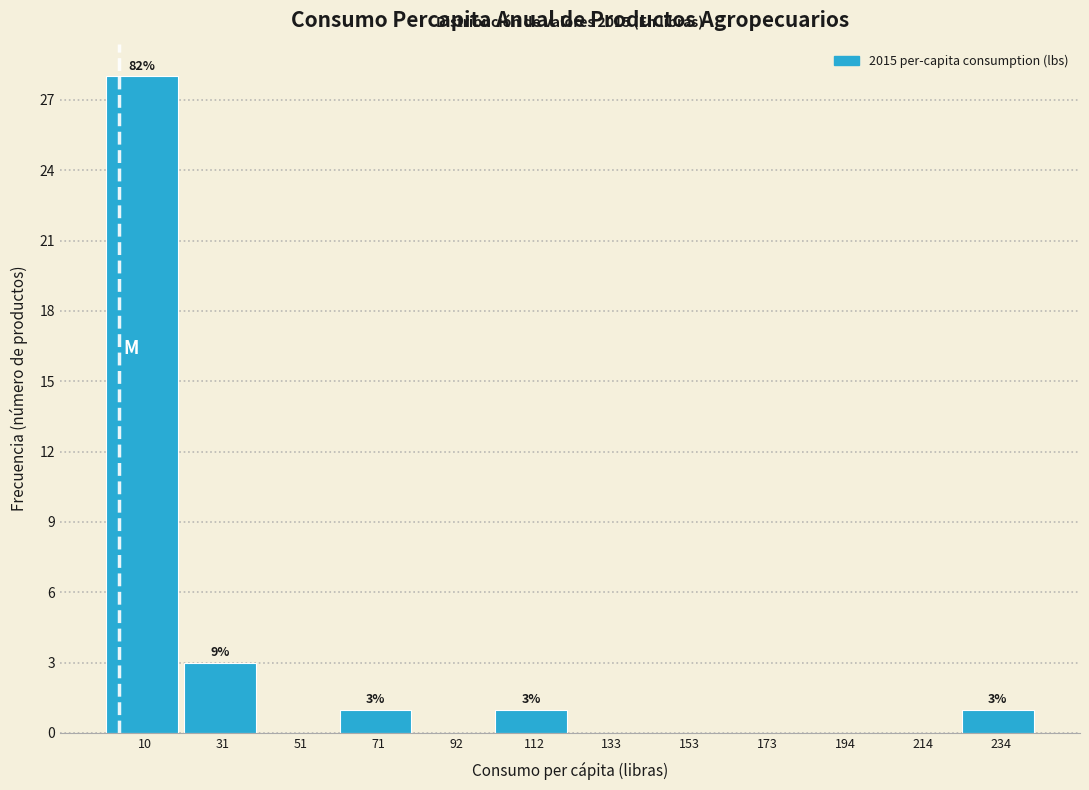

Over which range of the x-axis is the bar tallest?

0 to 20